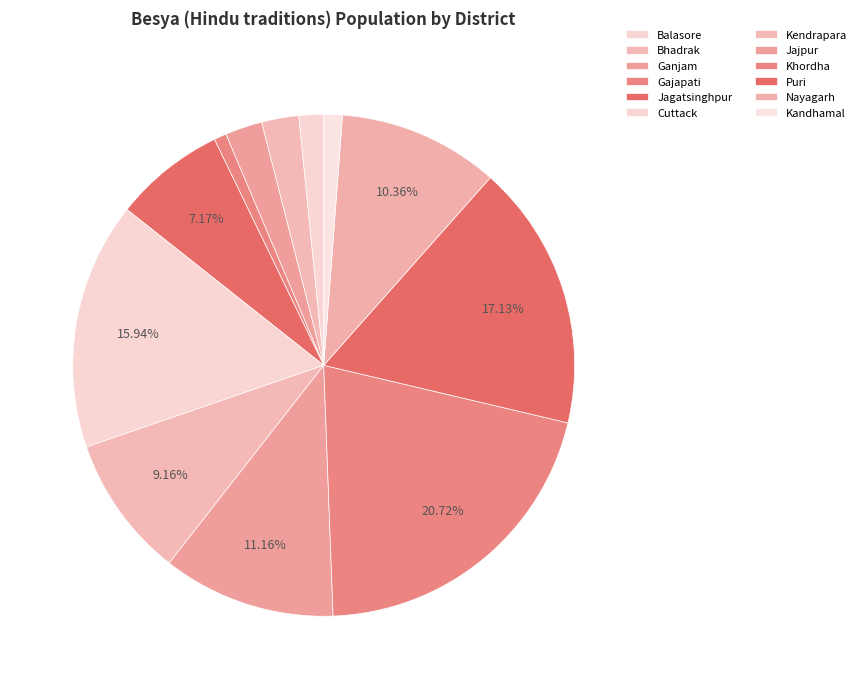

Count the number of slices in the pie.

12